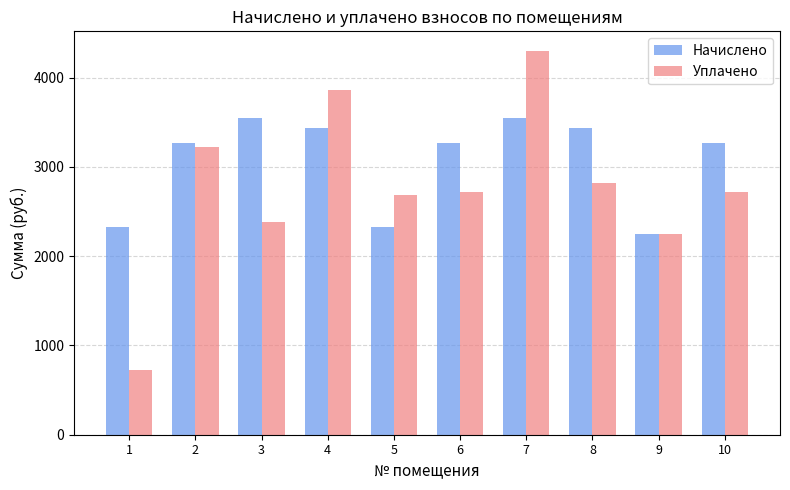

What is the value of the Начислено bar at the 6th from the left?

3263.9